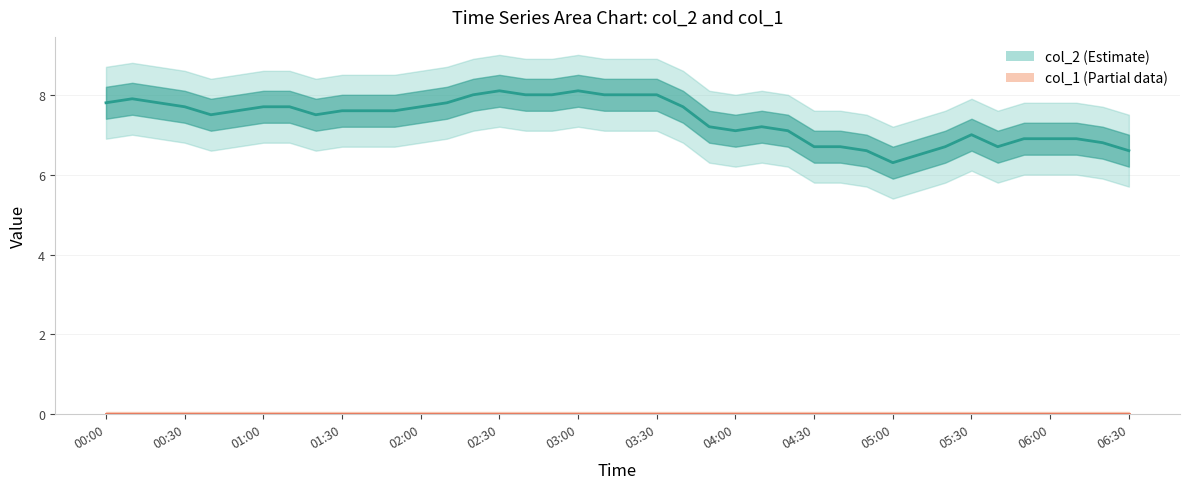

Reading left to right, extract all data points from this chart.

col_2: 7.8	7.9	7.8	7.7	7.5	7.6	7.7	7.7	7.5	7.6	7.6	7.6	7.7	7.8	8.0	8.1	8.0	8.0	8.1	8.0	8.0	8.0	7.7	7.2	7.1	7.2	7.1	6.7	6.7	6.6	6.3	6.5	6.7	7.0	6.7	6.9	6.9	6.9	6.8	6.6
col_1: 0.0	0.0	0.0	0.0	0.0	0.0	0.0	0.0	0.0	0.0	0.0	0.0	0.0	0.0	0.0	0.0	0.0	0.0	0.0	0.0	0.0	0.0	0.0	0.0	0.0	0.0	0.0	0.0	0.0	0.0	0.0	0.0	0.0	0.0	0.0	0.0	0.0	0.0	0.0	0.0